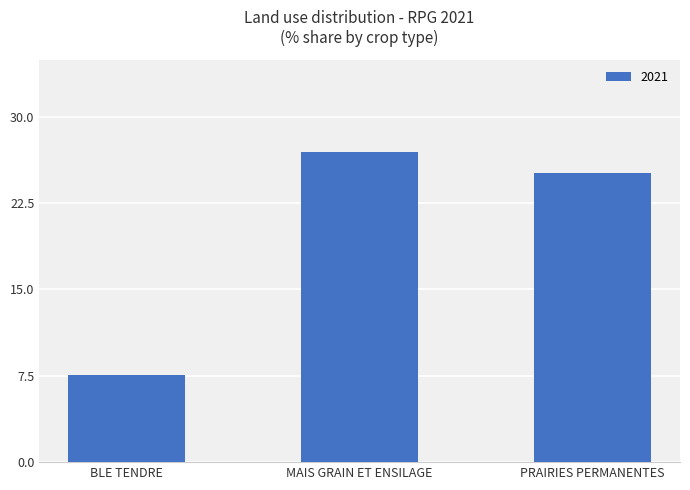

How many data points does each series have?

3